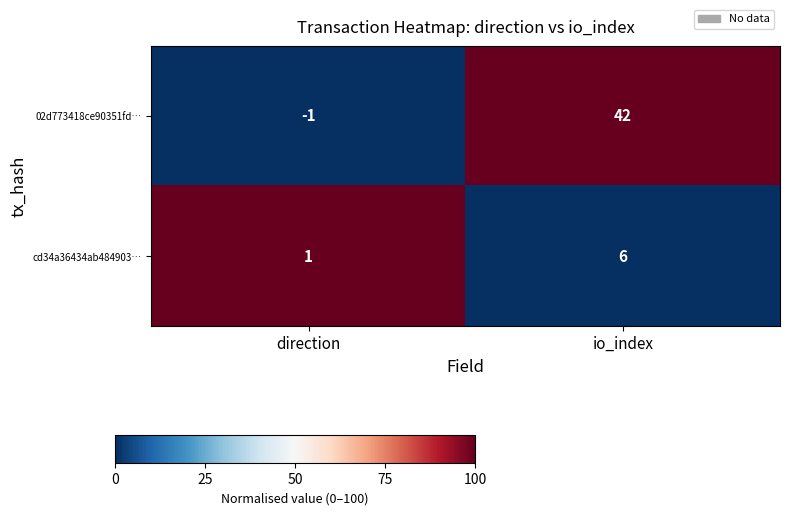

Rank the series at direction from highest to lowest value.

cd34a36434ab484903…, 02d773418ce90351fd…